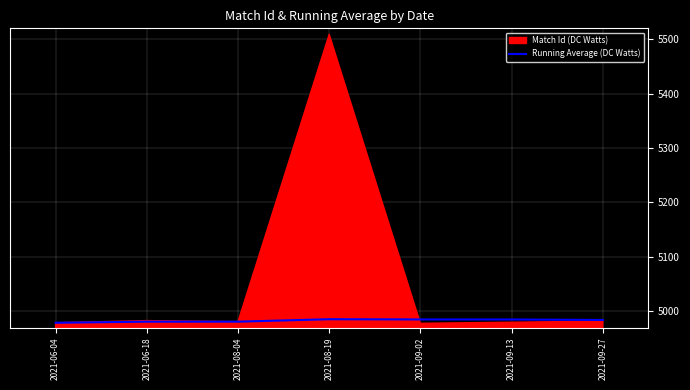

Reading left to right, what are all the values shown in this chart?

4979.0	4981.0	4981.0	4985.5	4985.1	4985.0	4984.1